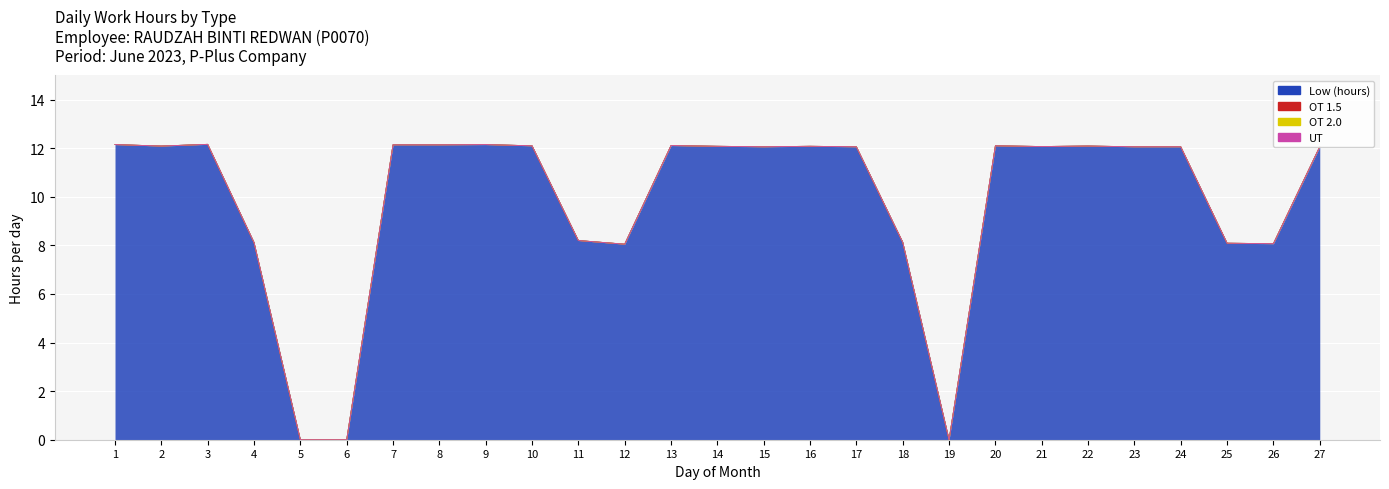

True or false: Low (hours) has more than 2 points higher than both neighbors.

True